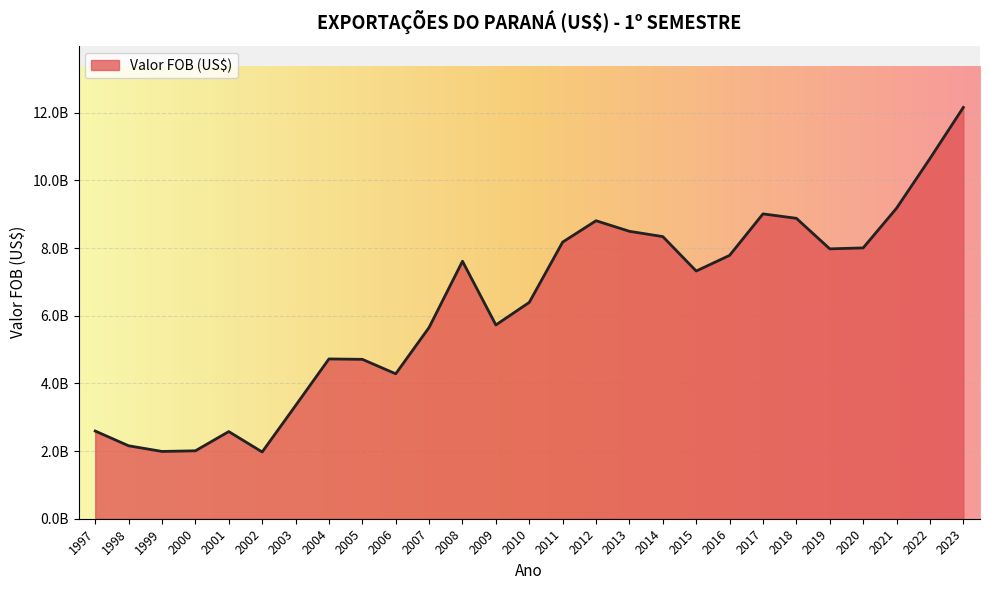

Does the chart display data point markers on the line(s)?

No